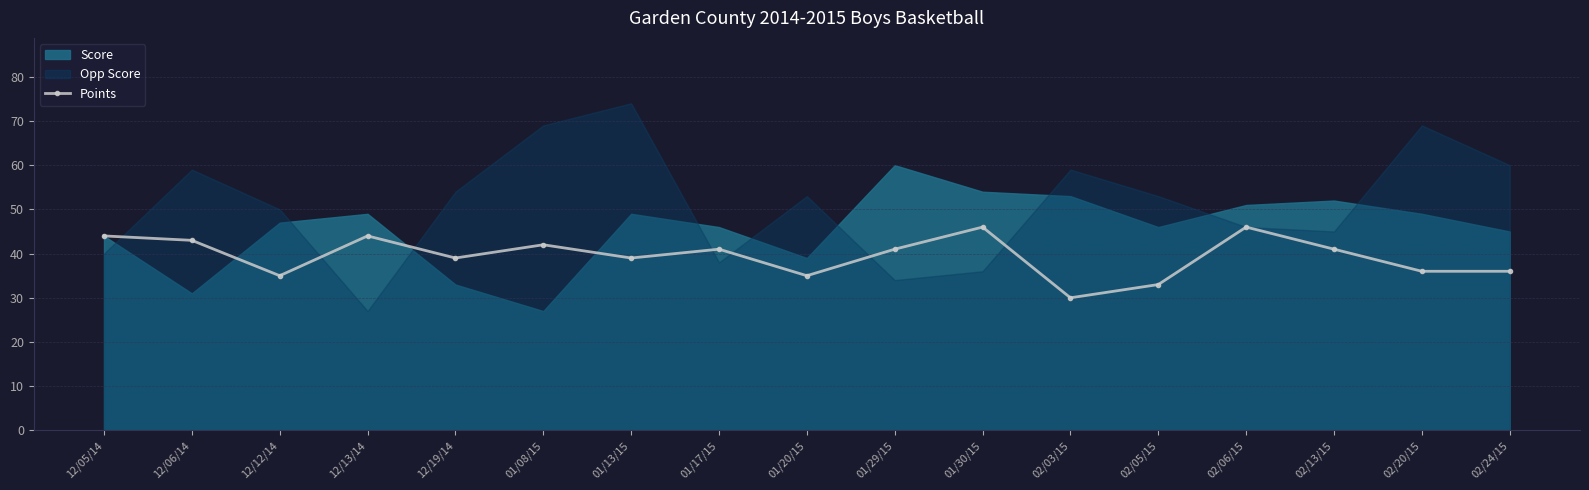

Which has a higher value, 01/08/15 or 01/20/15?

01/08/15